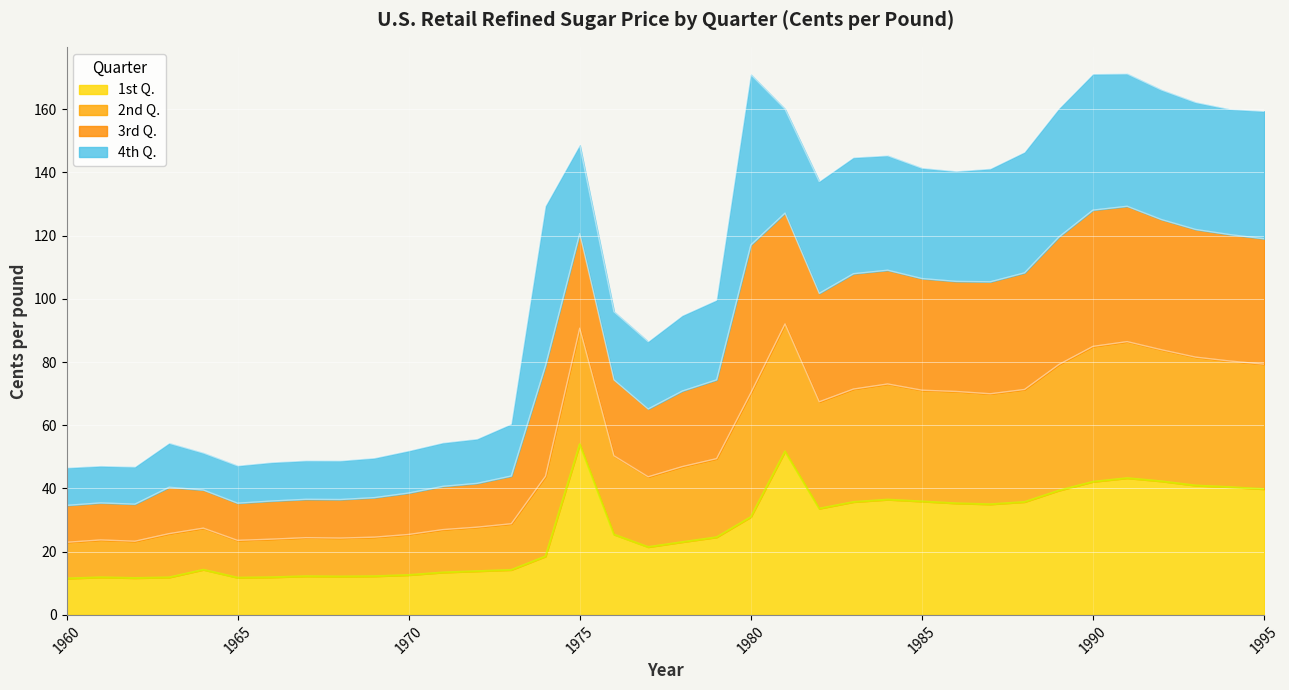

Which series has the largest total across all categories?

3rd Q.